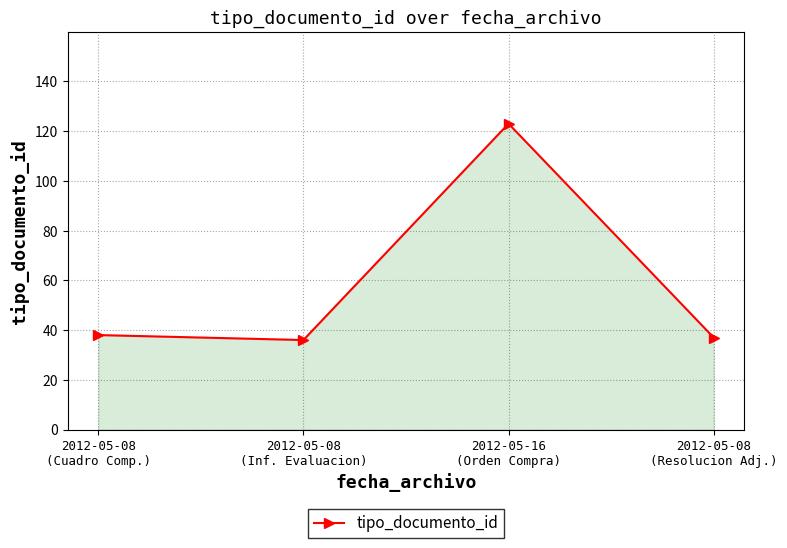

What is the maximum value shown in the chart?

123